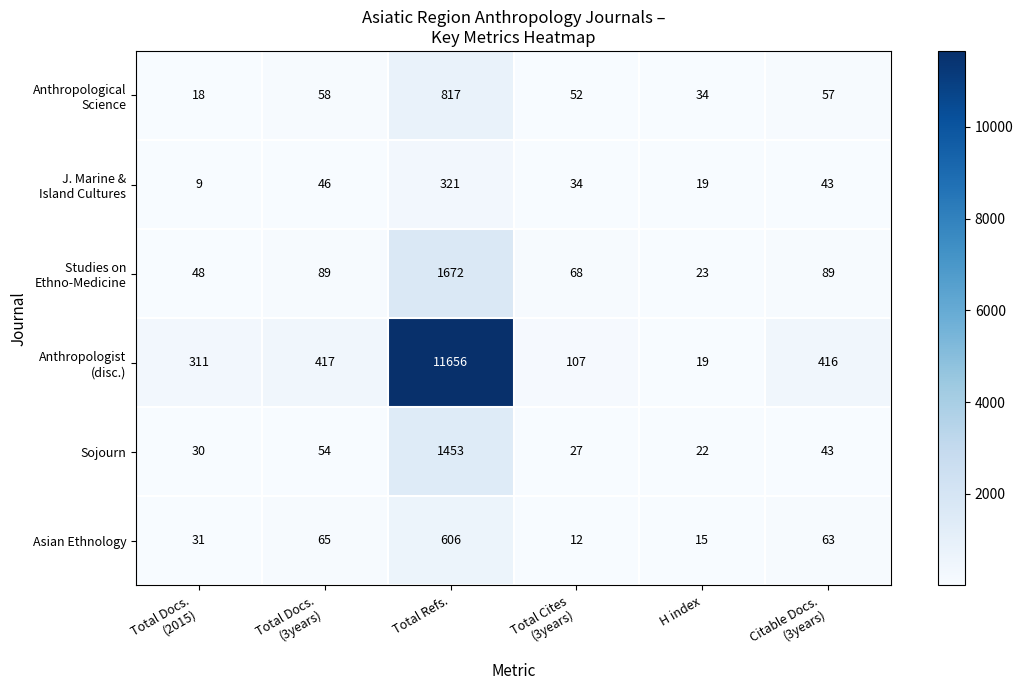

What is the average value of the Sojourn series?

272